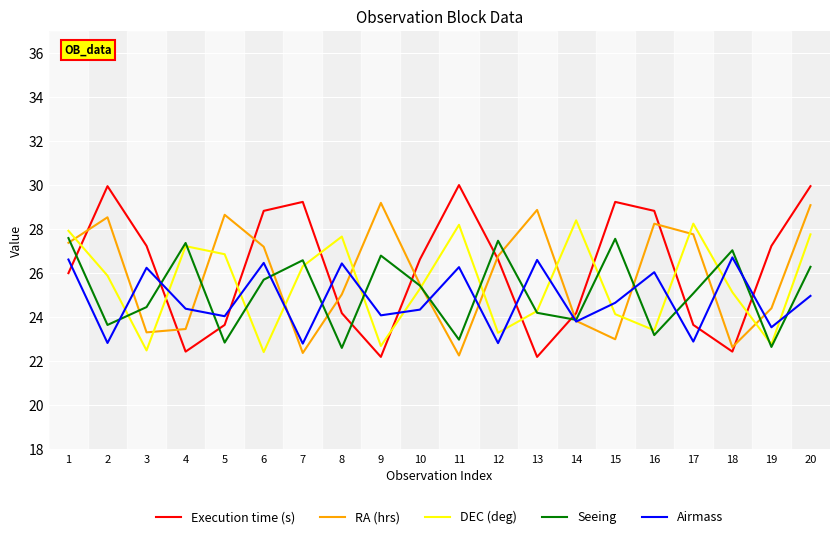

Between 11 and 12, which series saw the biggest shift?

DEC (deg)